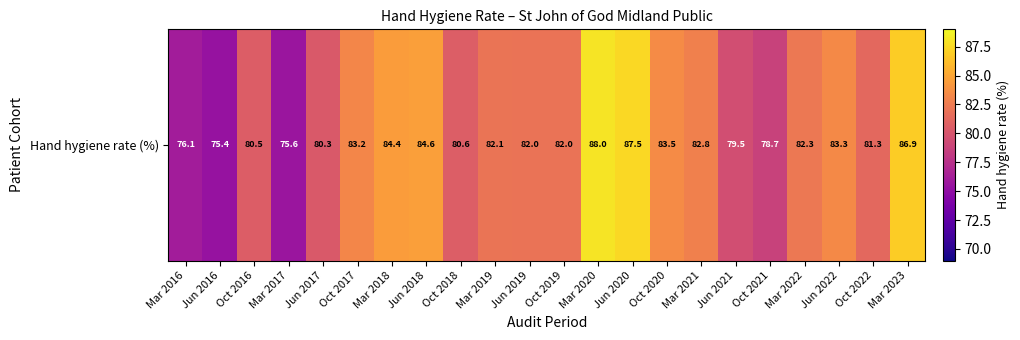

Reading left to right, extract all data points from this chart.

Mar 2016=76.1	Jun 2016=75.4	Oct 2016=80.5	Mar 2017=75.6	Jun 2017=80.3	Oct 2017=83.2	Mar 2018=84.4	Jun 2018=84.6	Oct 2018=80.6	Mar 2019=82.1	Jun 2019=82.0	Oct 2019=82.0	Mar 2020=88.0	Jun 2020=87.5	Oct 2020=83.5	Mar 2021=82.8	Jun 2021=79.5	Oct 2021=78.7	Mar 2022=82.3	Jun 2022=83.3	Oct 2022=81.3	Mar 2023=86.9